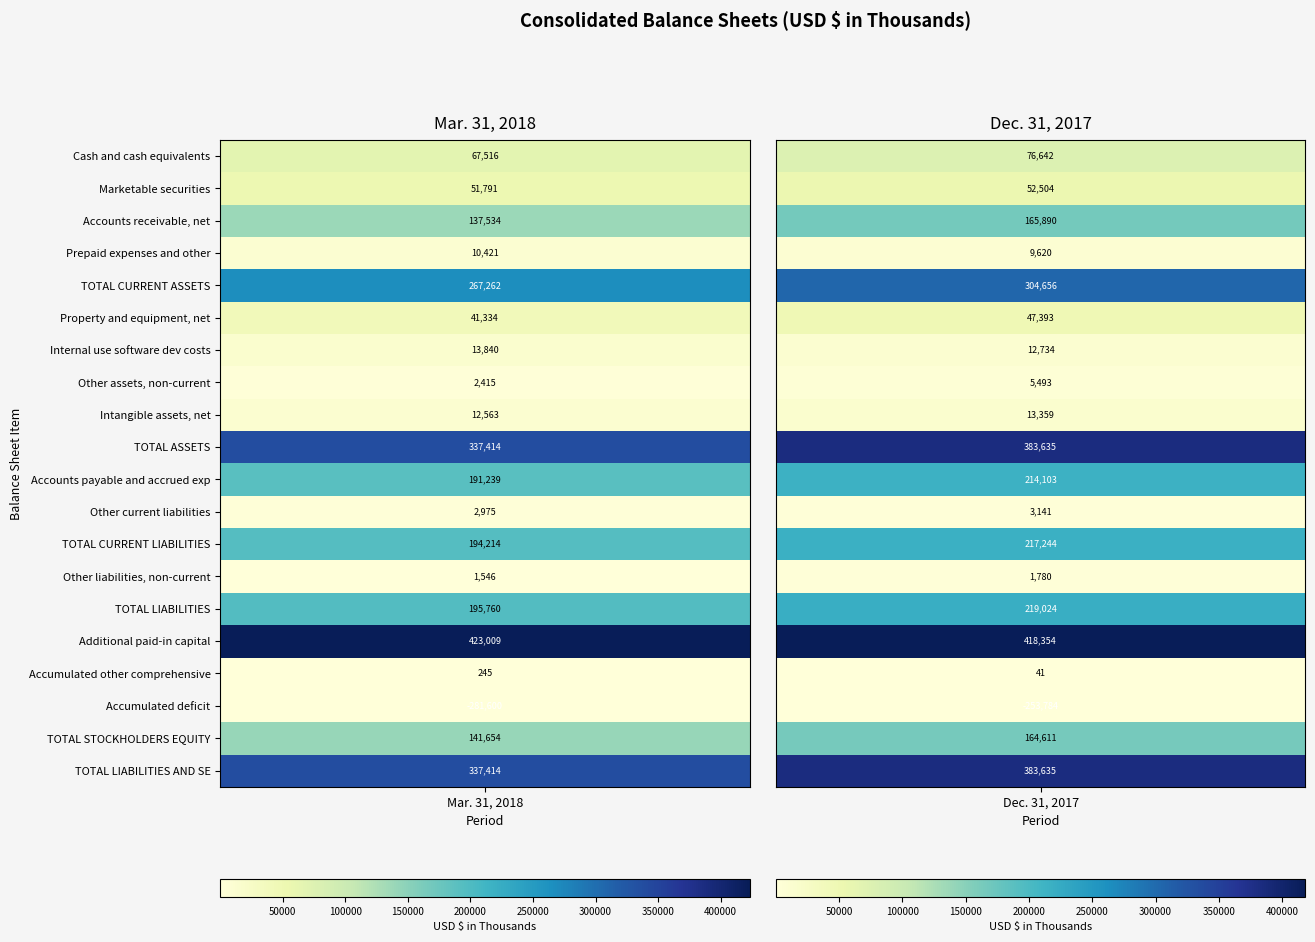

How many distinct data groups are displayed?

20